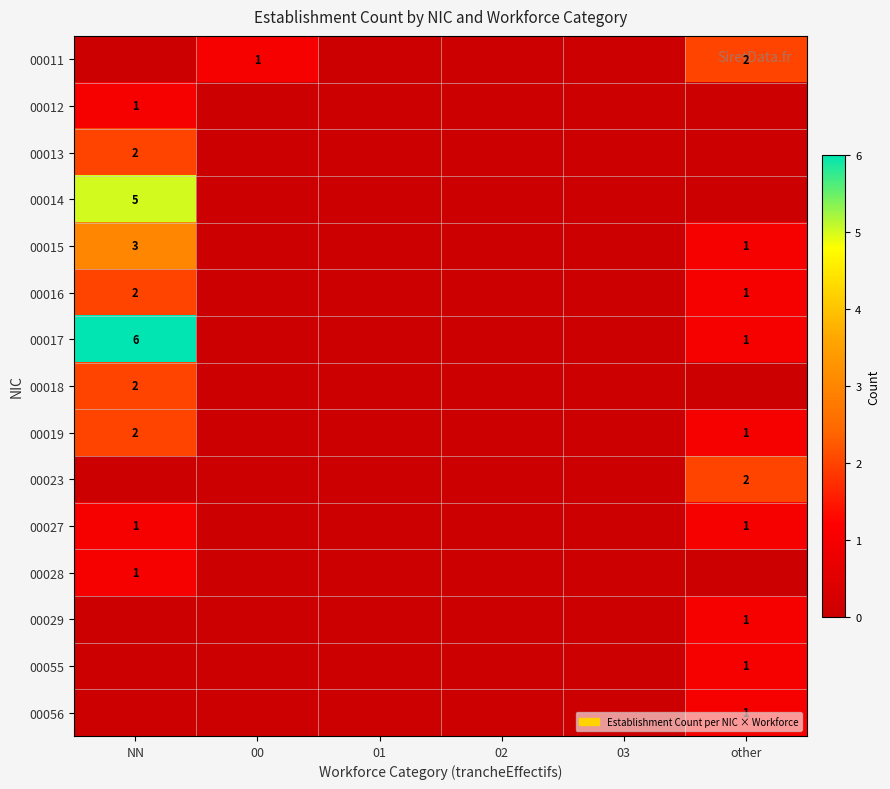

True or false: 00017 has a value of 1 at other.

True